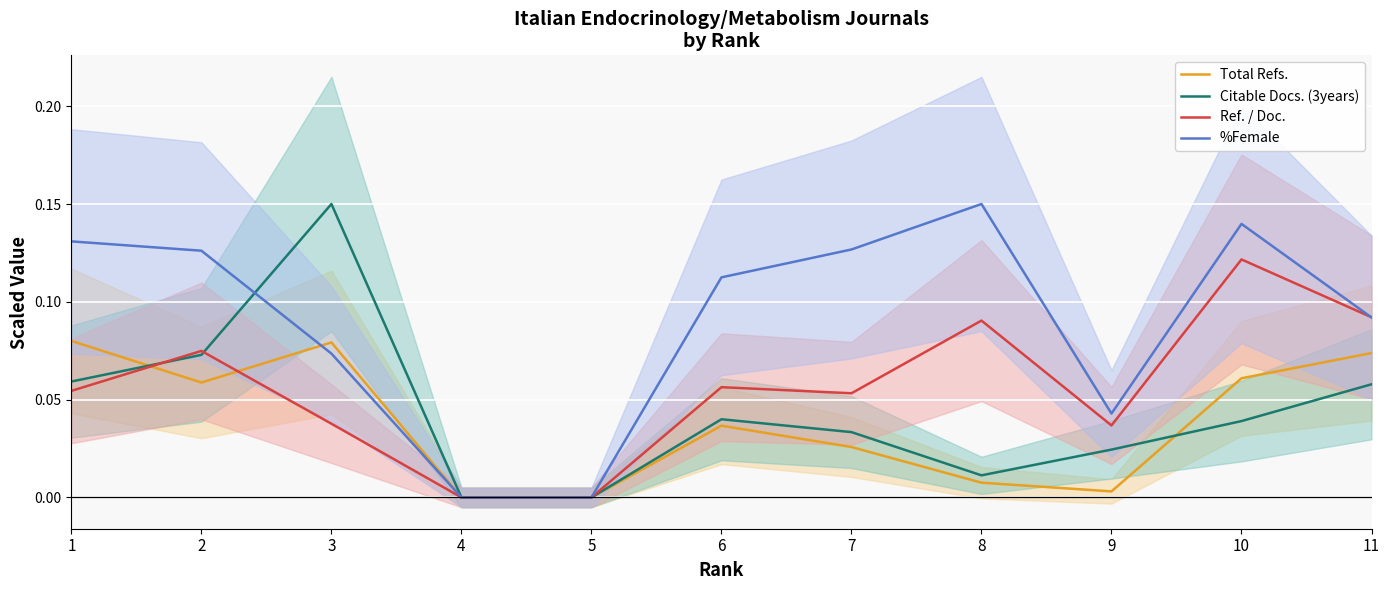

What are all the series names shown in the legend?

Total Refs., Citable Docs. (3years), Ref. / Doc., %Female